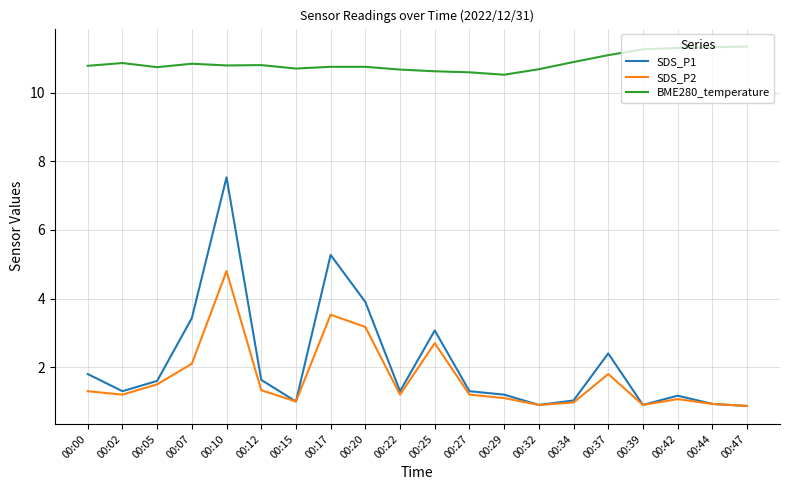

Does the chart display data point markers on the line(s)?

No